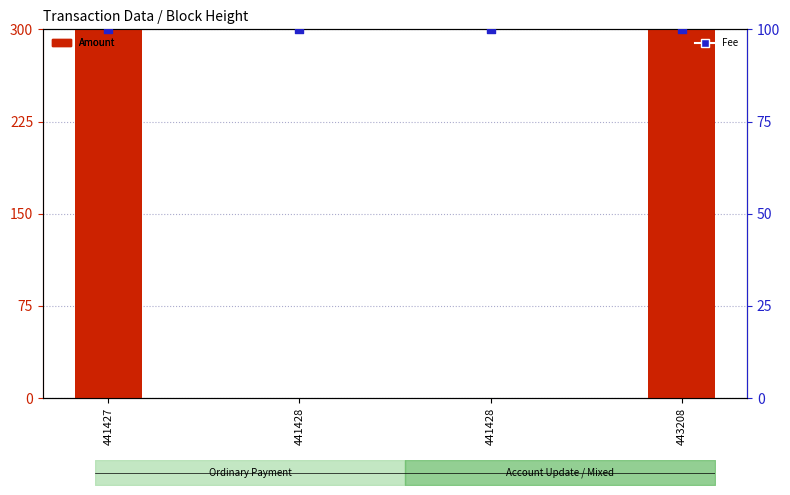

At which category is the sum across all series the highest?

441427